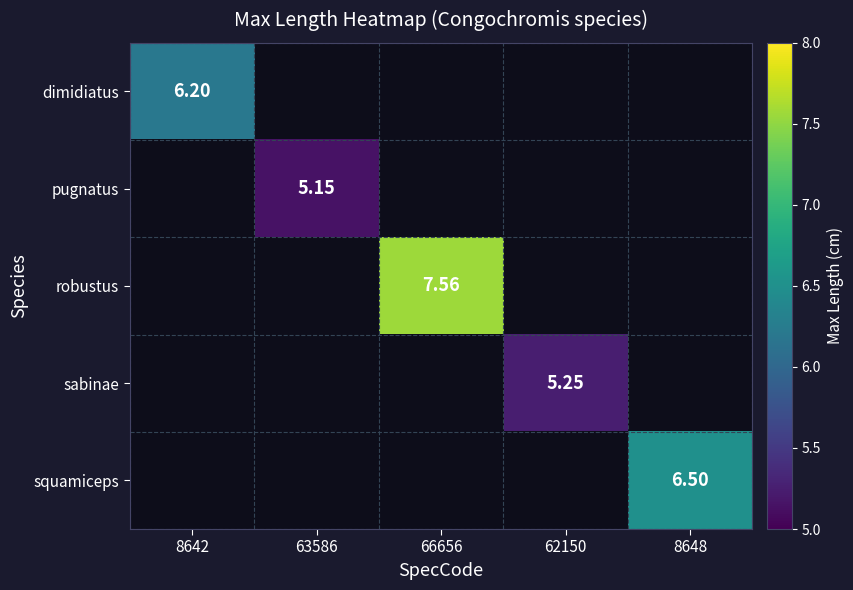

How many positive values does the pugnatus series have?

1